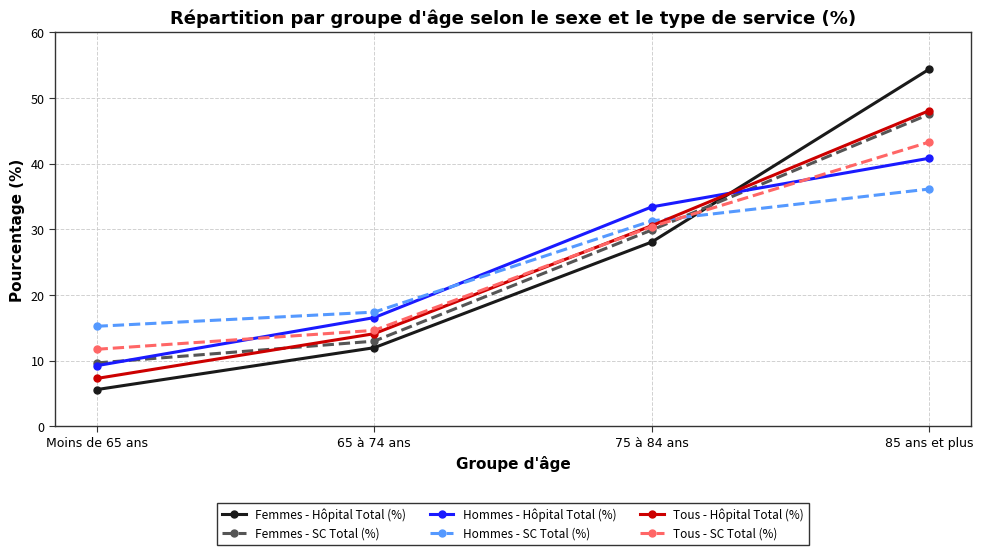

Rank the series at 85 ans et plus from highest to lowest value.

Femmes - Hôpital Total (%), Tous - Hôpital Total (%), Femmes - SC Total (%), Tous - SC Total (%), Hommes - Hôpital Total (%), Hommes - SC Total (%)